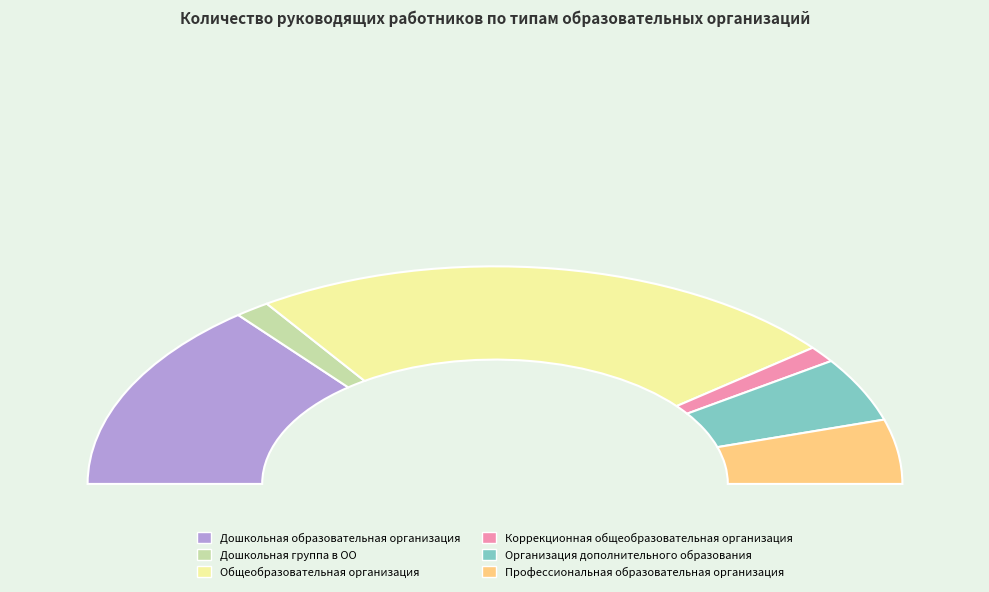

What is the largest slice in the pie chart?

Общеобразовательная организация